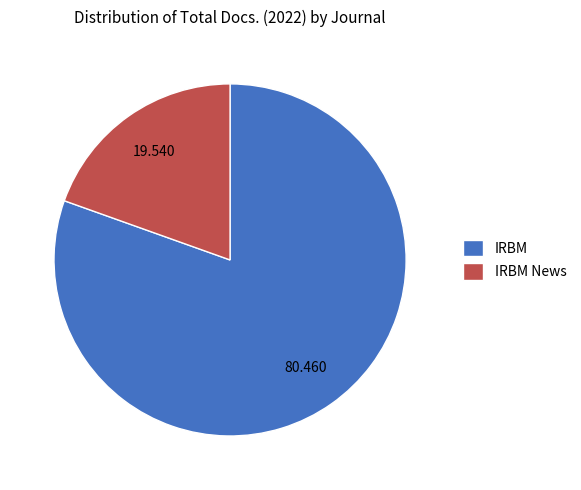

What is the largest slice in the pie chart?

IRBM